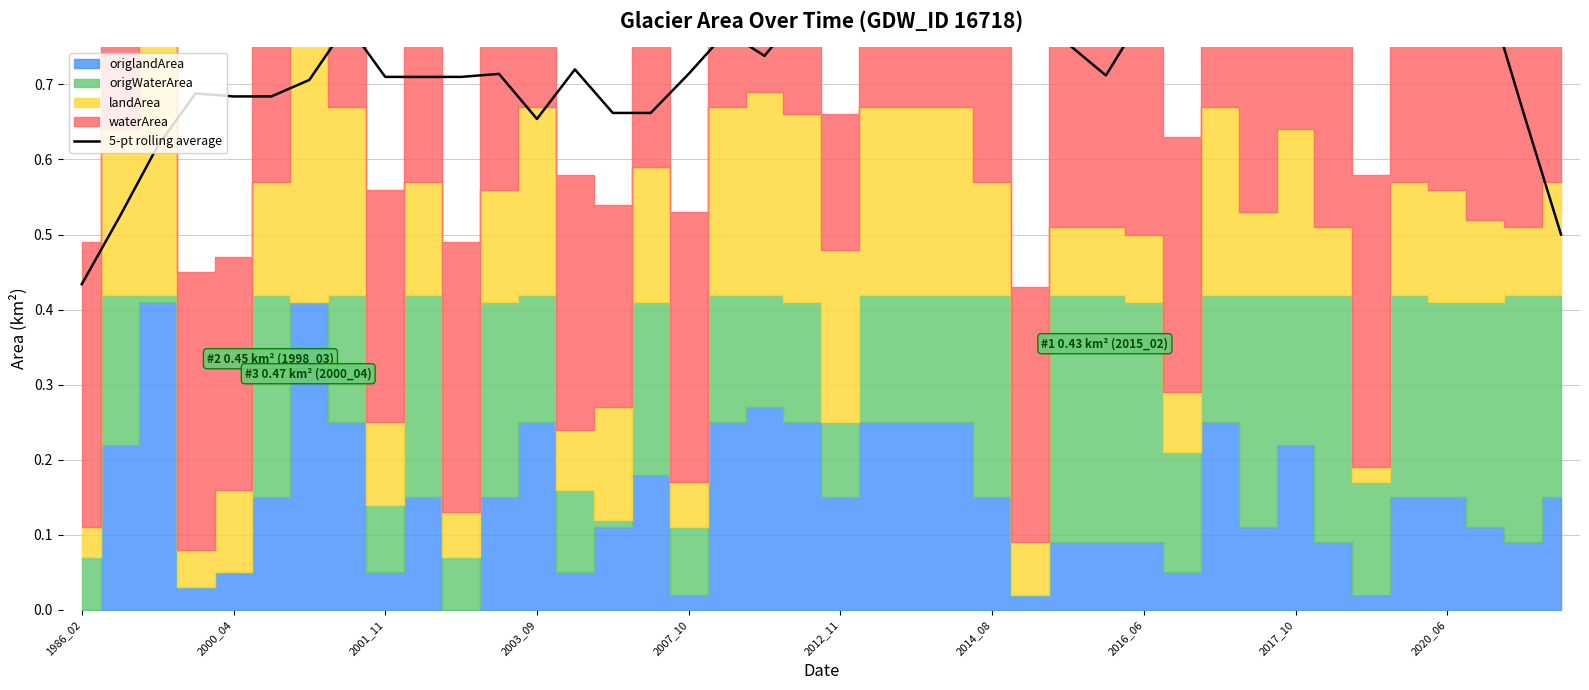

How many lines are shown in the chart?

1